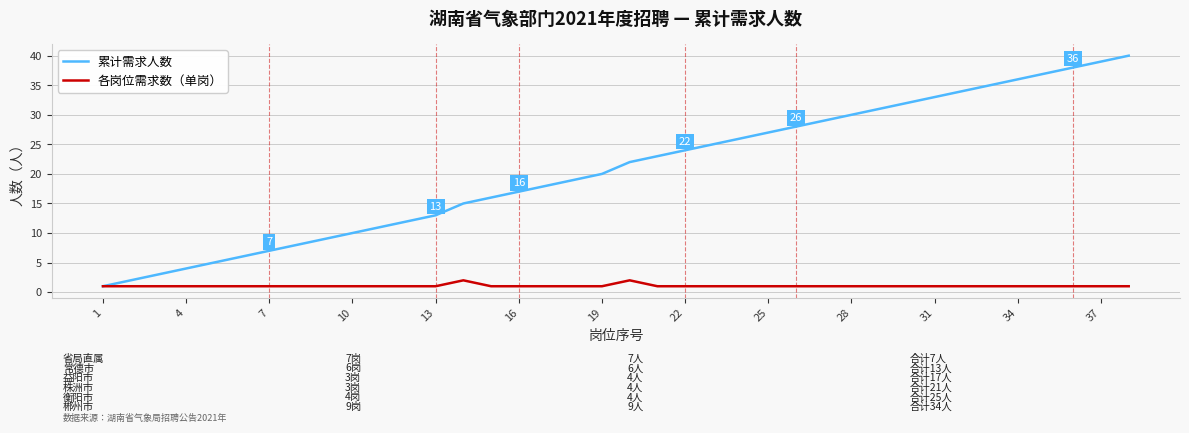

Rank the series by their maximum value, from lowest to highest.

各岗位需求数（单岗）, 累计需求人数